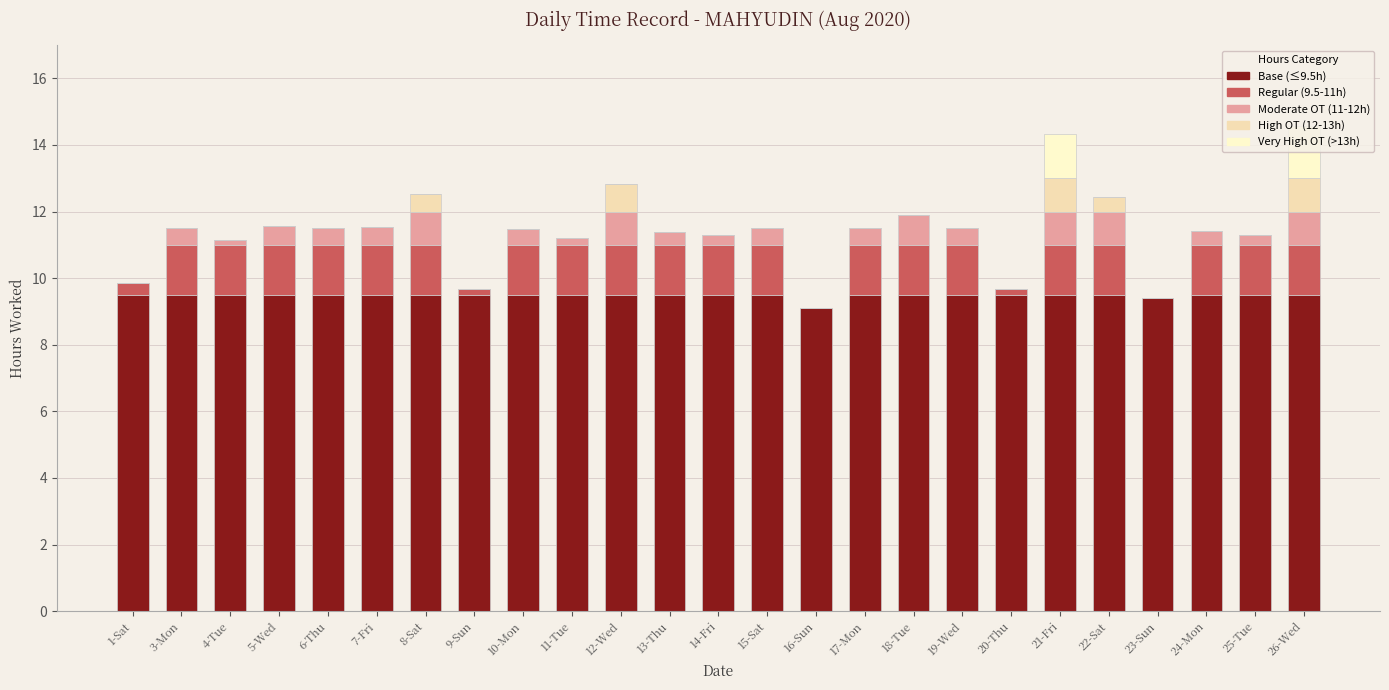

What is the label of the 23rd bar from the left?

24-Mon